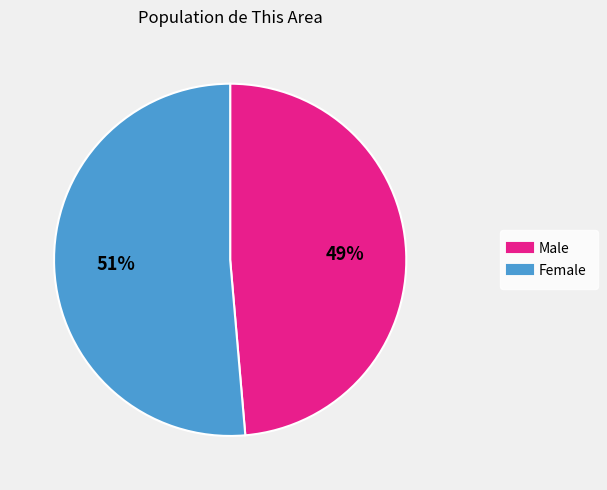

Which category accounts for the majority?

Female